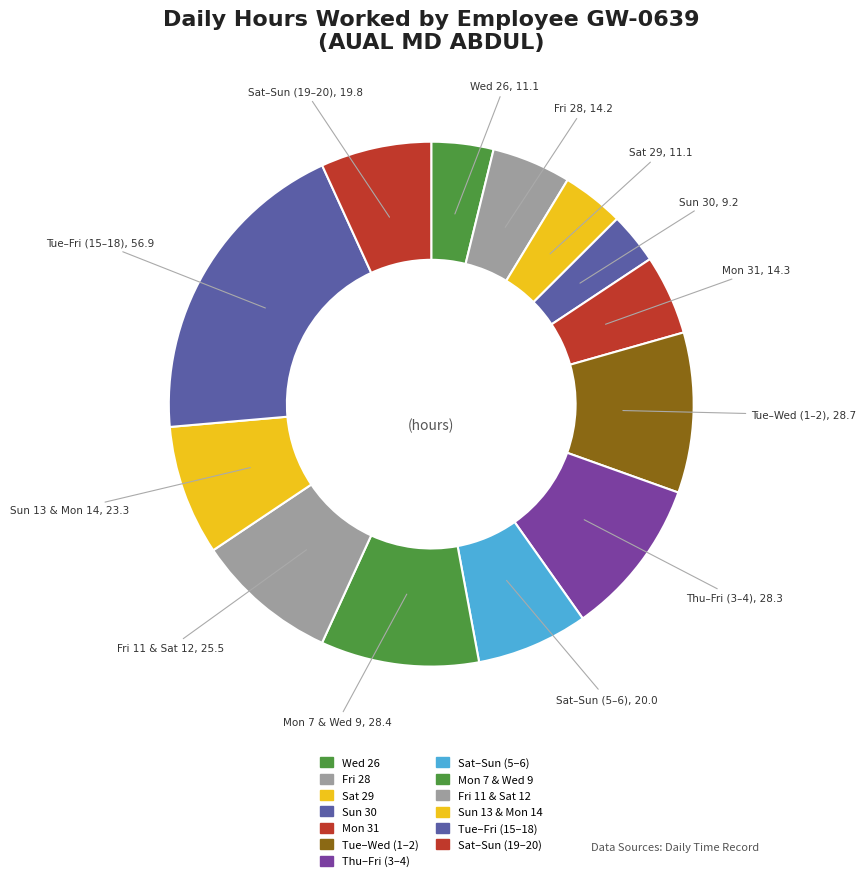

How many segments does this pie chart have?

13